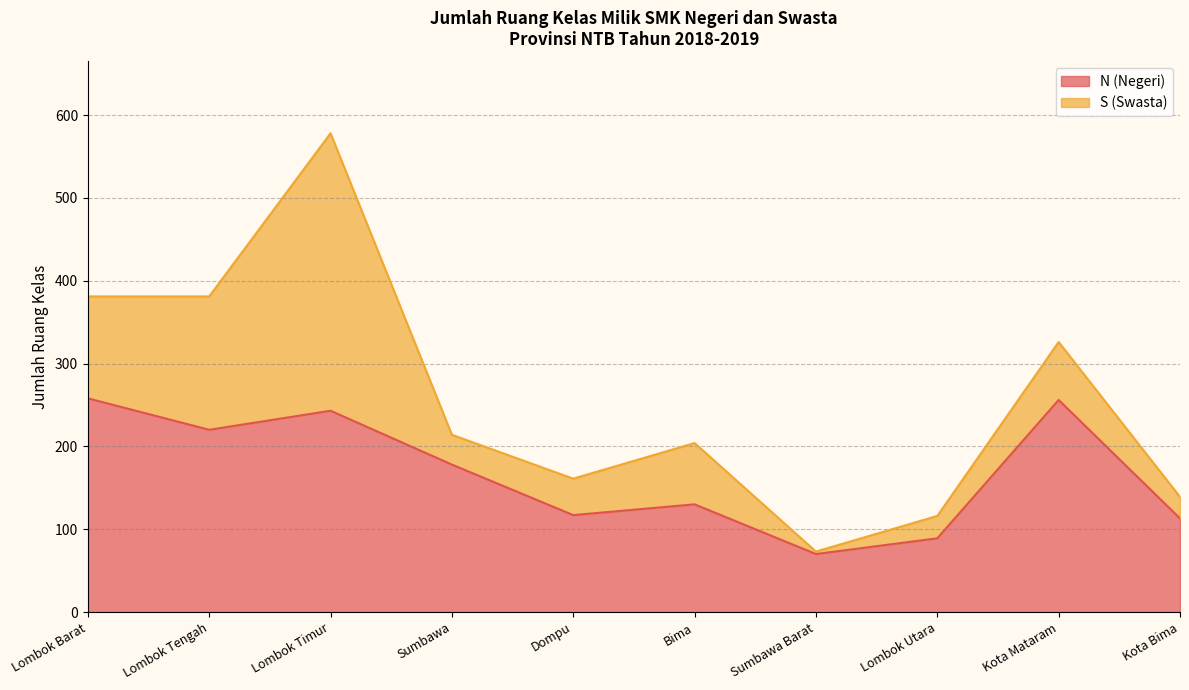

Rank the categories by value from highest to lowest.

Lombok Barat, Kota Mataram, Lombok Timur, Lombok Tengah, Sumbawa, Bima, Dompu, Kota Bima, Lombok Utara, Sumbawa Barat